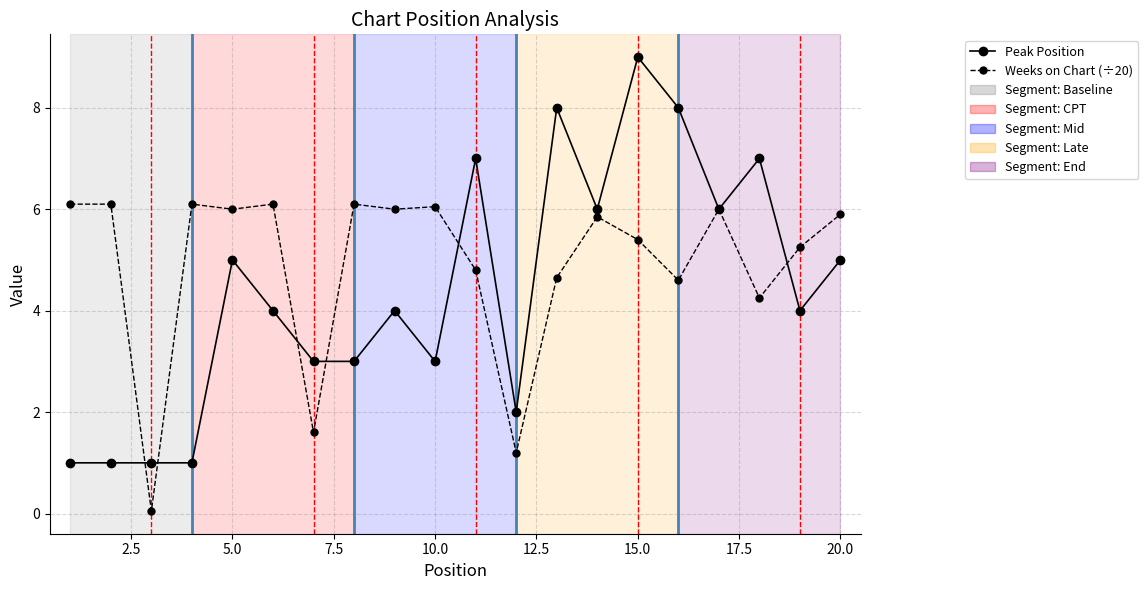

Which series has the widest spread of values?

Peak Position